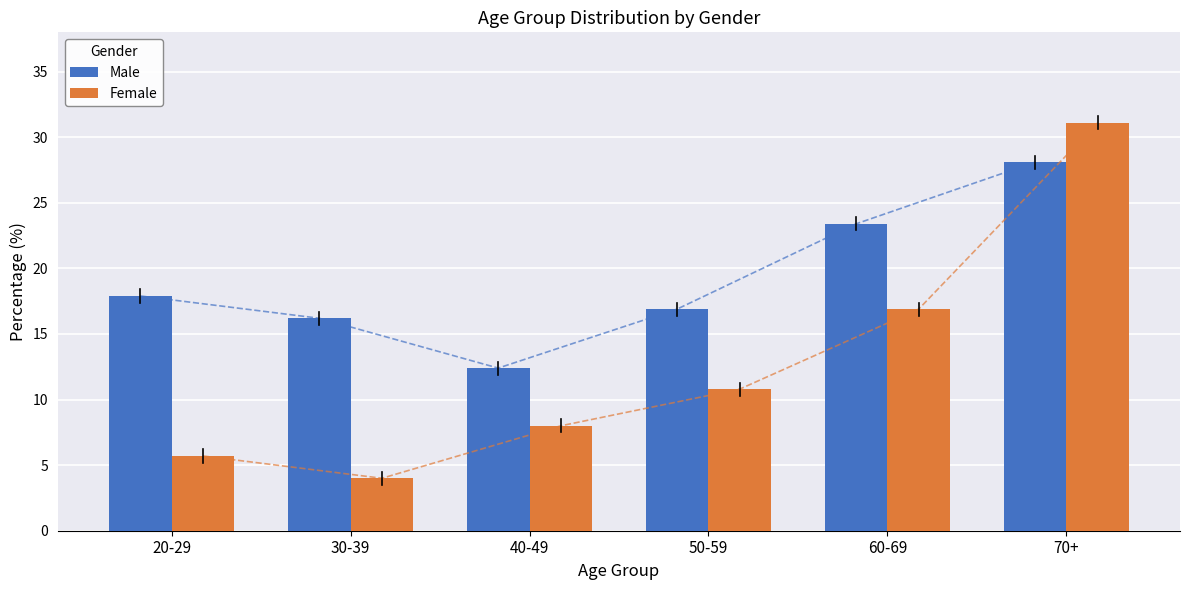

What is the sum of the Male values at 70+ and 30-39?

44.3